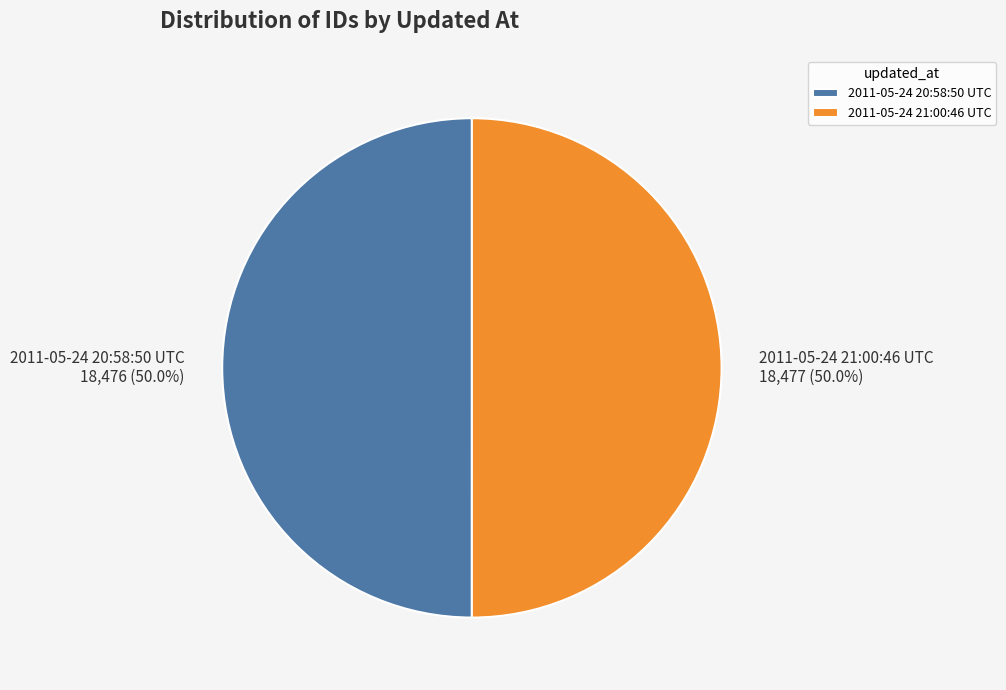

Approximately how many times larger is the value at 2011-05-24 21:00:46 UTC 18,477 (50.0%) compared to 2011-05-24 20:58:50 UTC 18,476 (50.0%)?

1.0